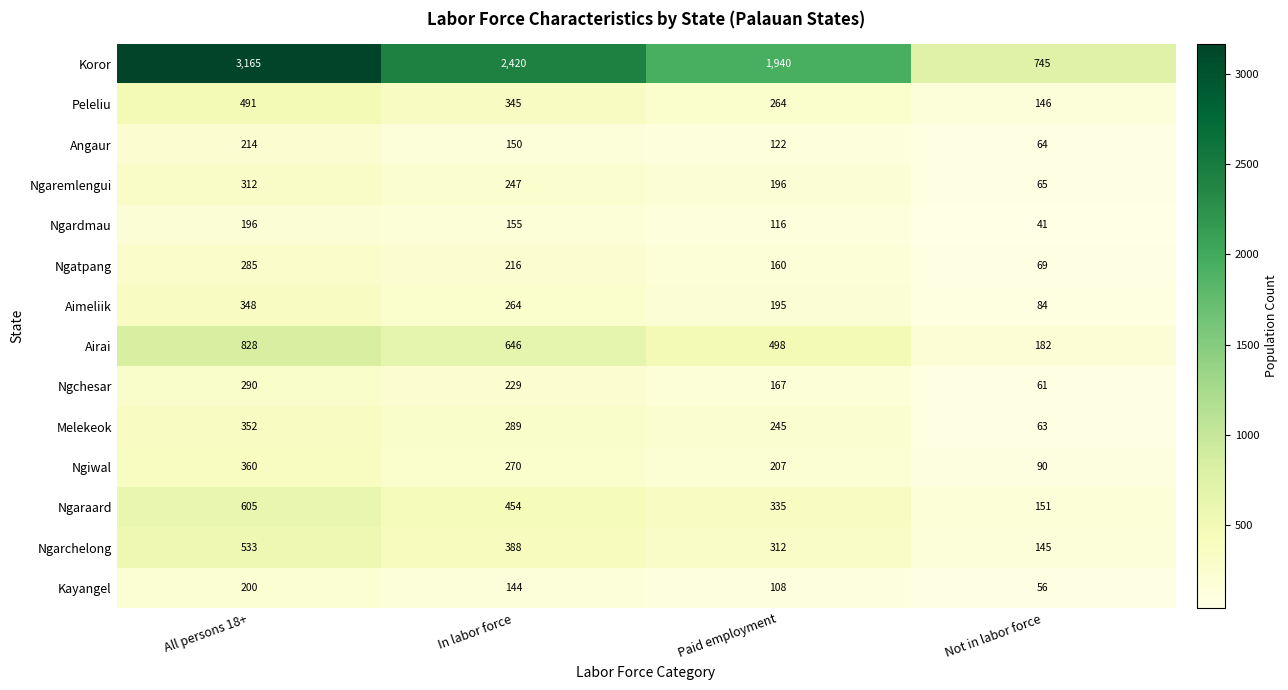

Is it true that Ngiwal equals 207 at Paid employment?

True